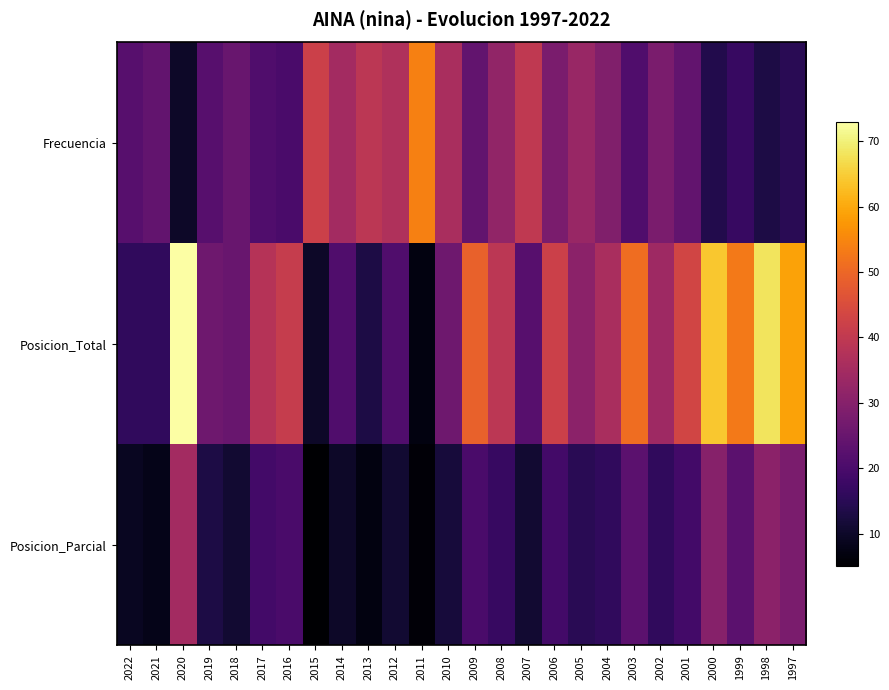

Which has a higher value, 2008 or 2011?

2011